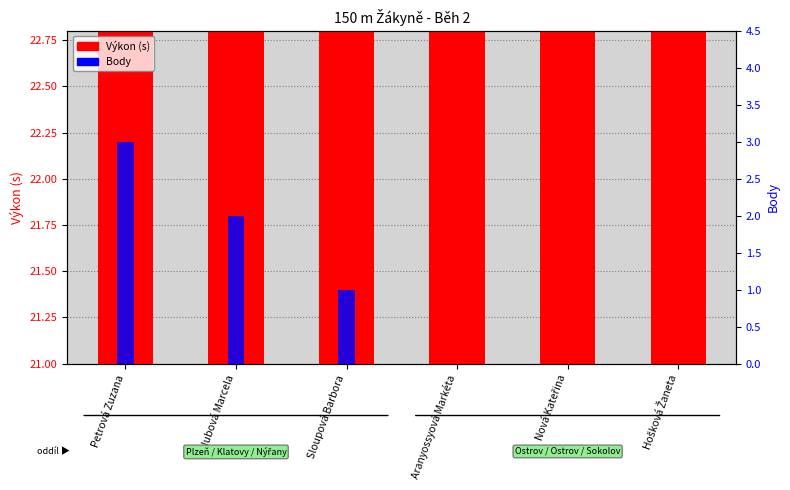

What is the label of the 6th bar from the right?

Petrová Zuzana